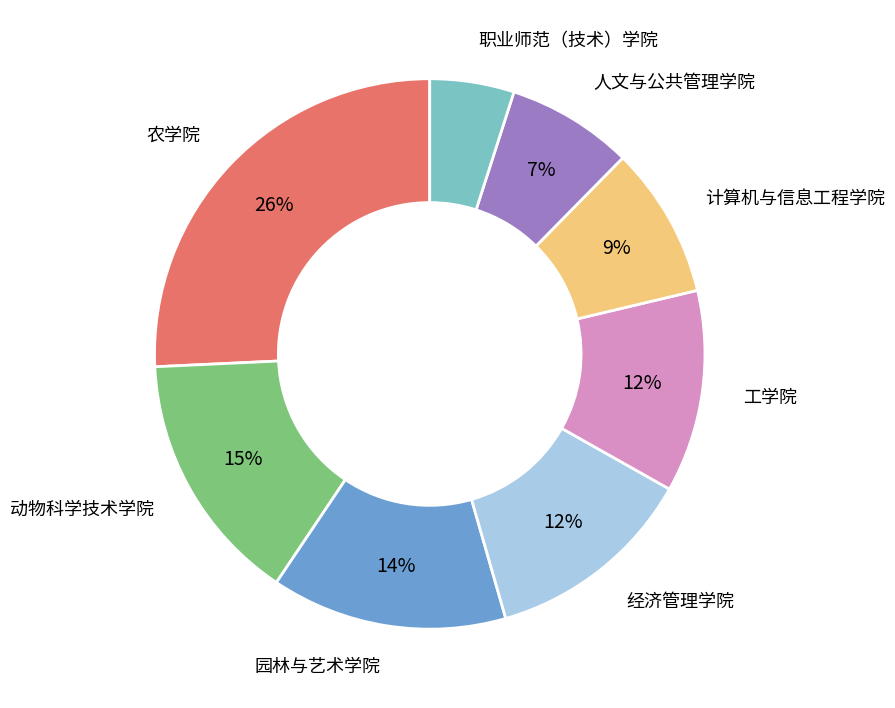

Is there any slice that represents more than half of the pie?

No